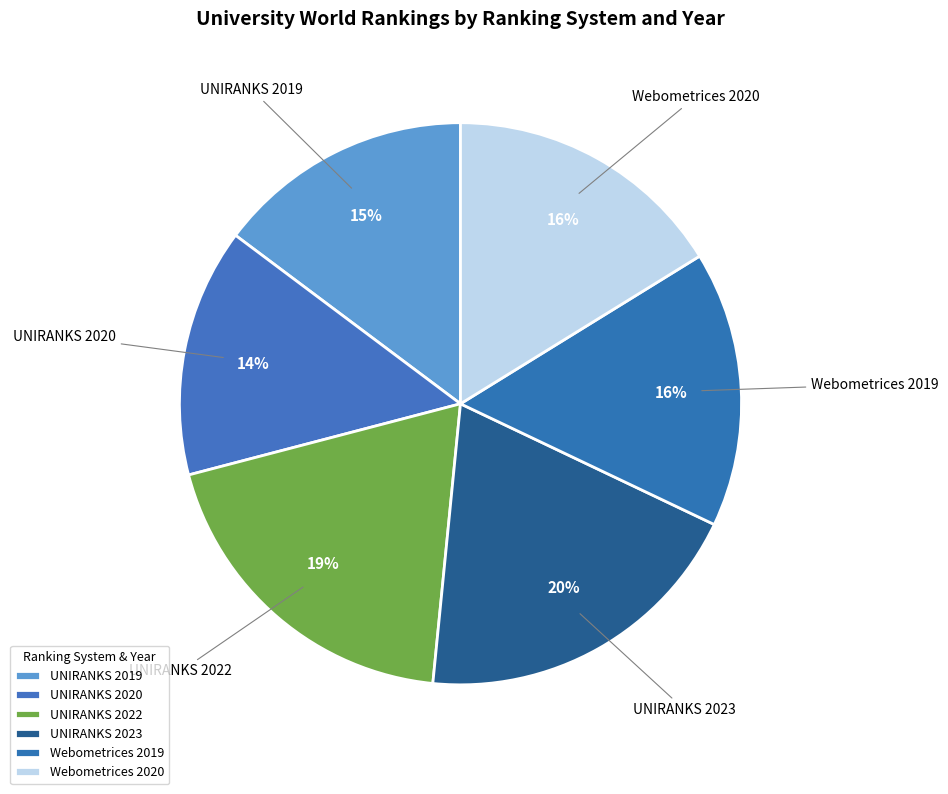

Do UNIRANKS 2019 and Webometrices 2020 together represent more than half of the pie?

No